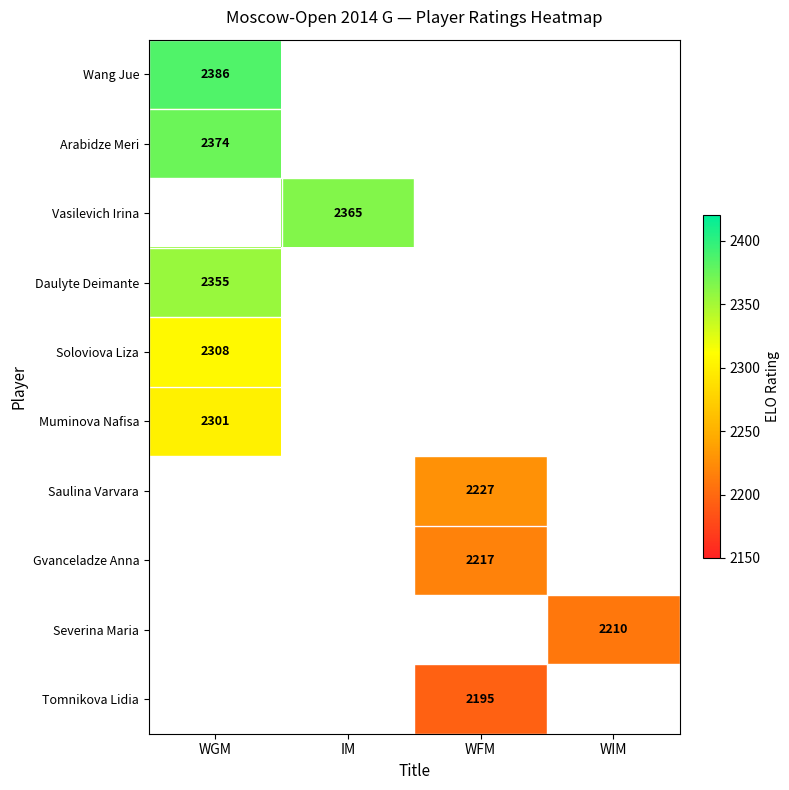

How many distinct data groups are displayed?

10